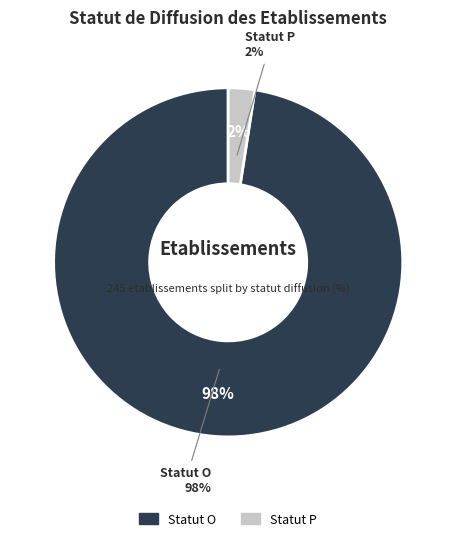

Count the number of slices in the pie.

2